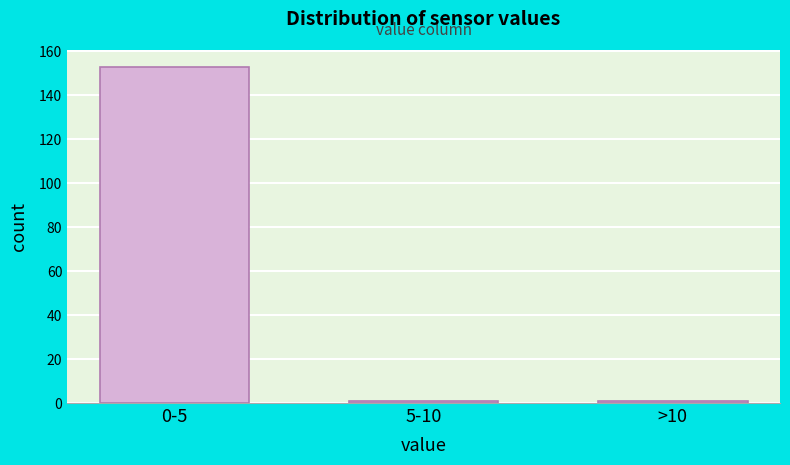

Reading left to right, transcribe all the data shown in this chart.

153	1	1